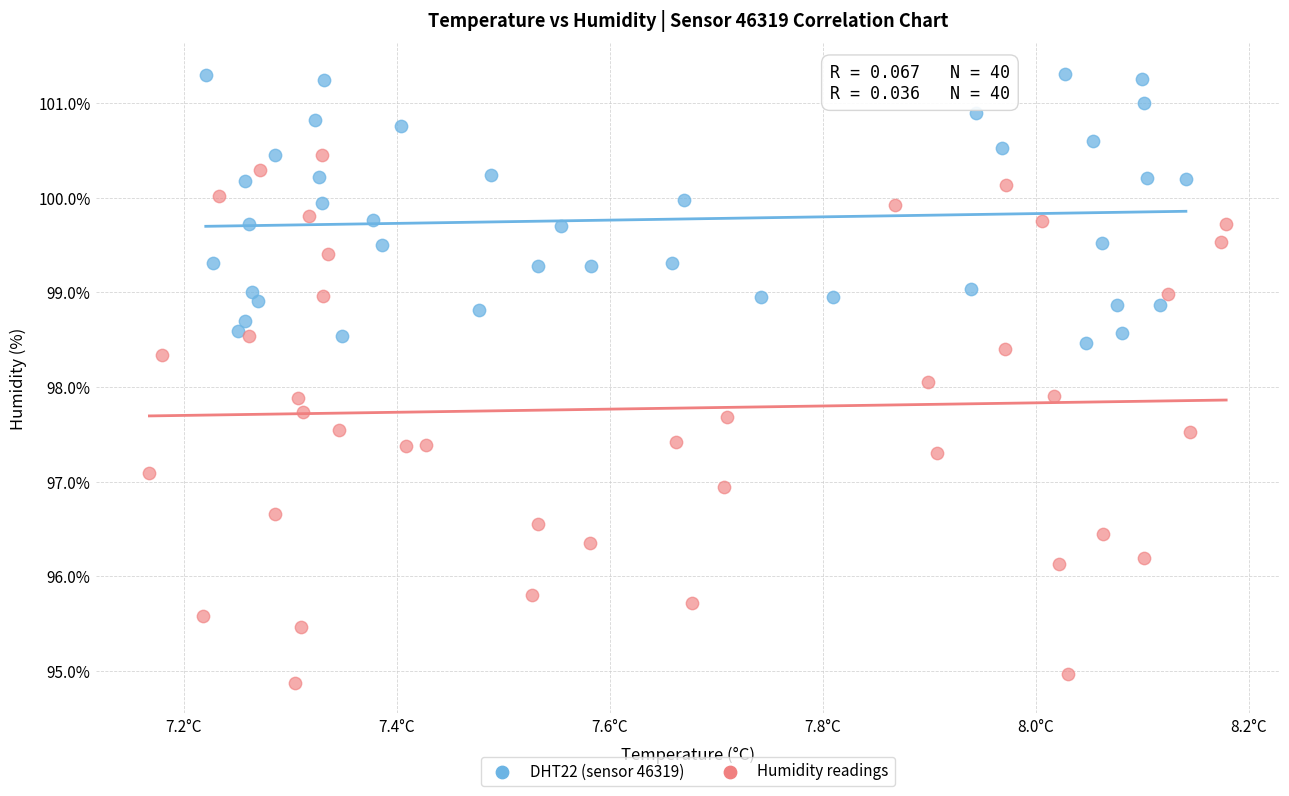

Which series reaches the minimum Y coordinate?

Humidity readings